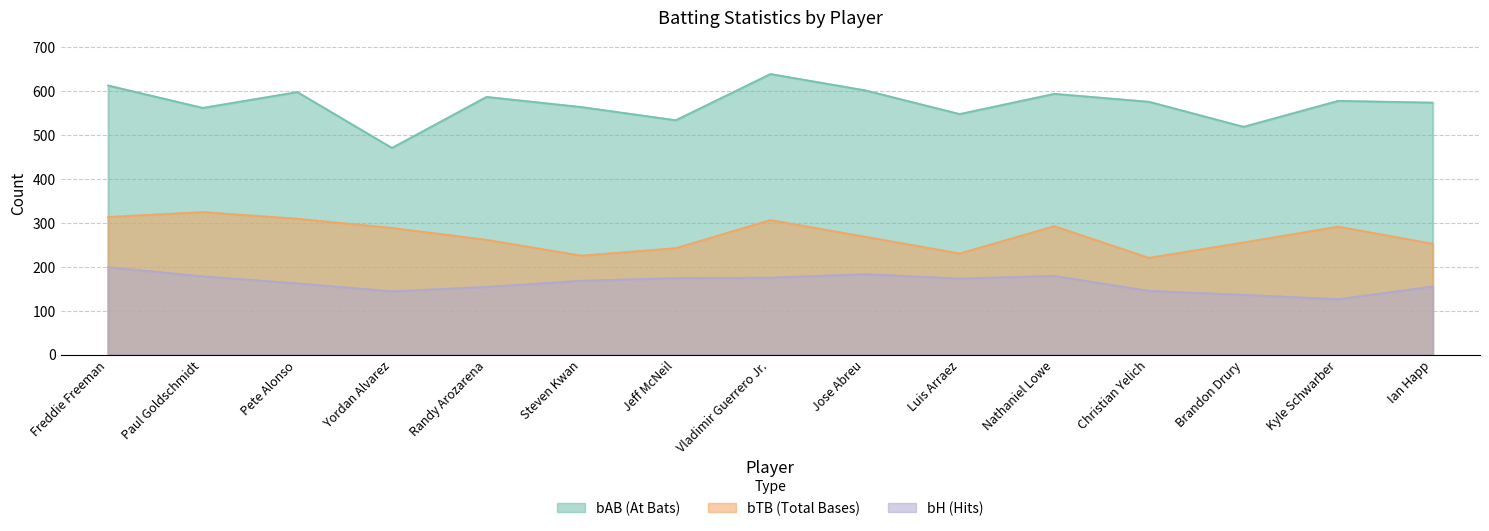

True or false: bTB and bAB intersect in this chart.

False